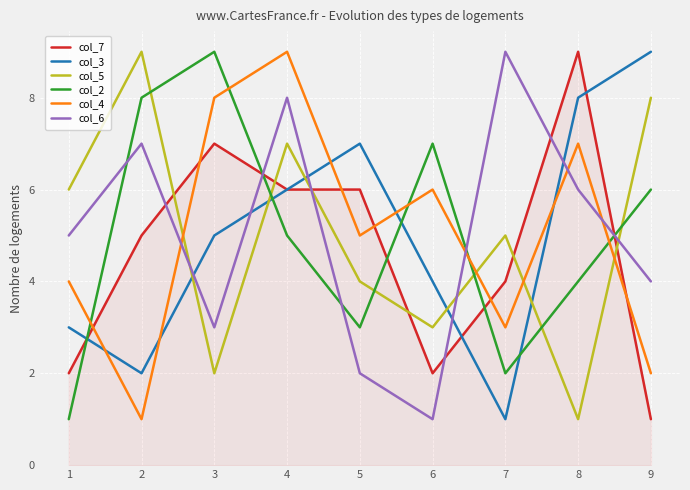

At which label does col_7 reach its minimum?

9